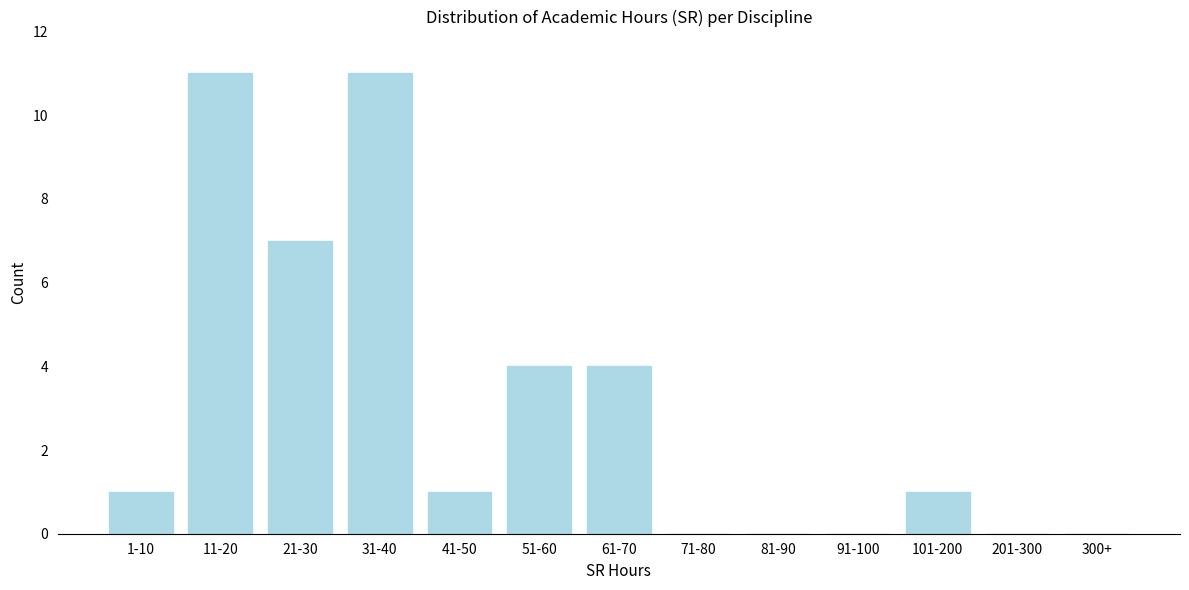

Reading left to right, what are all the values shown in this chart?

1-10=1	11-20=11	21-30=7	31-40=11	41-50=1	51-60=4	61-70=4	71-80=0	81-90=0	91-100=0	101-200=1	201-300=0	300+=0